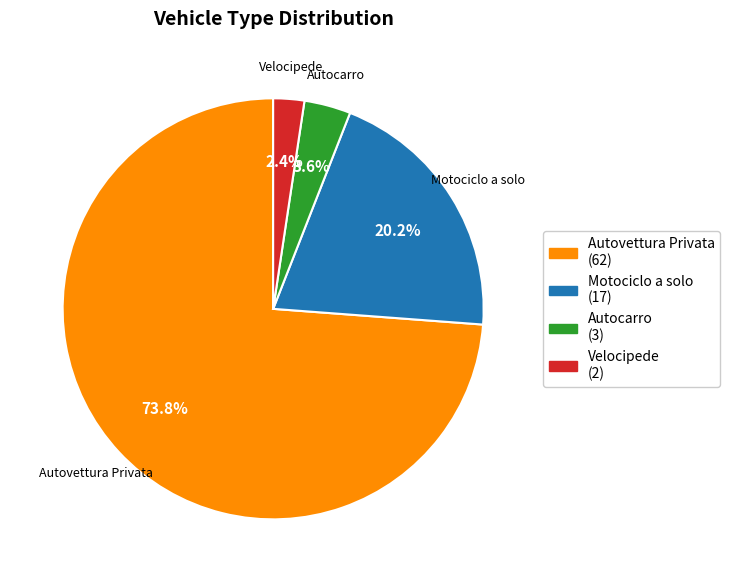

How many slices are in this pie chart?

4